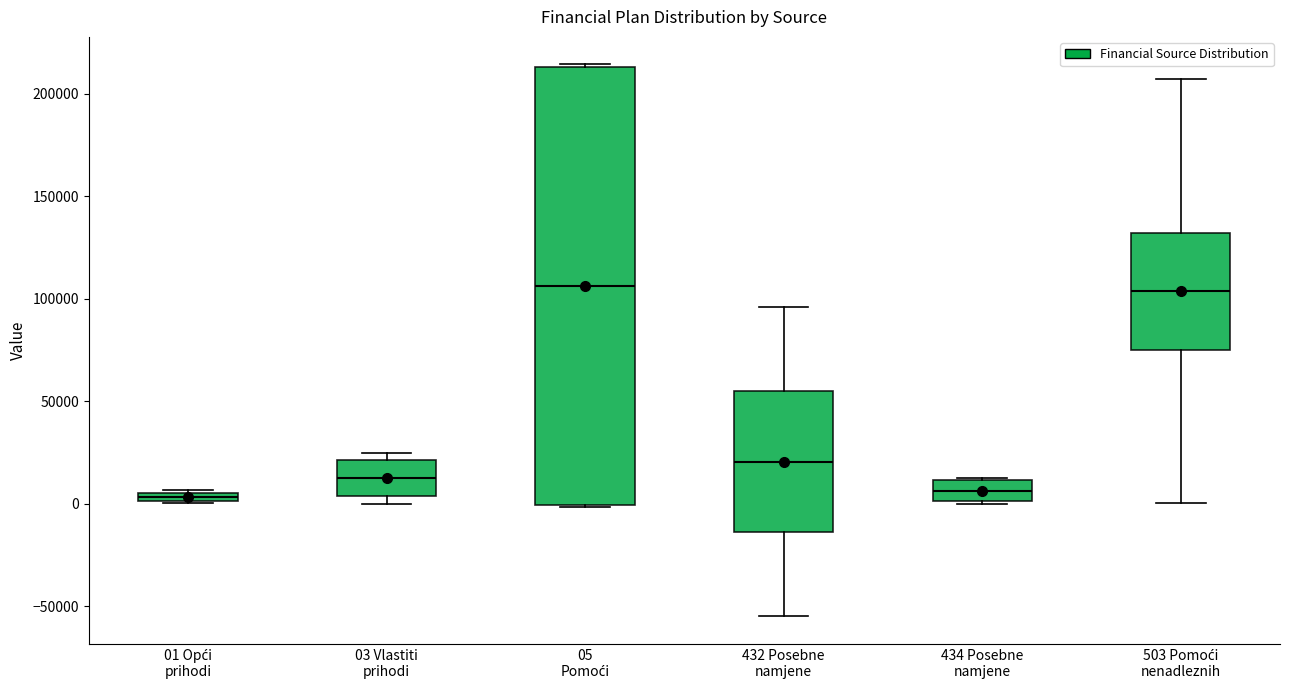

Where is the upper edge of the box for 01 Opći prihodi on the y-axis? The values are not printed on the chart, so give them approximately, as read against the axis.

5000